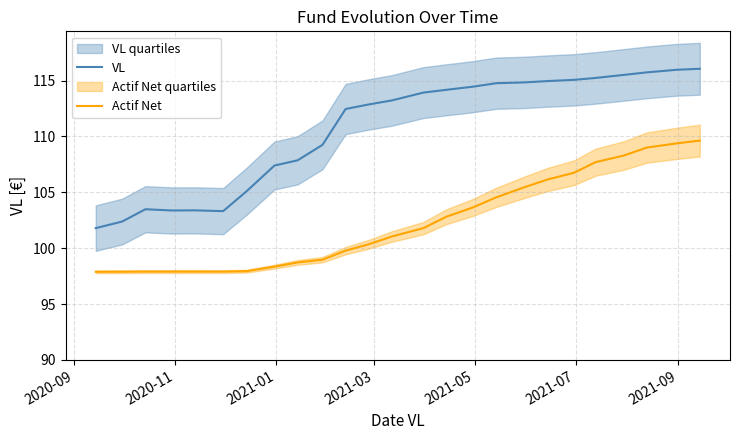

What is the sum of all Actif Net values?

2557.8